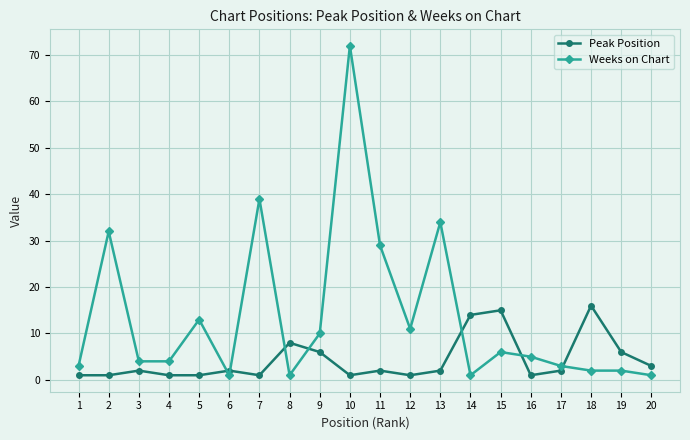

What is the maximum value shown in the chart?

72